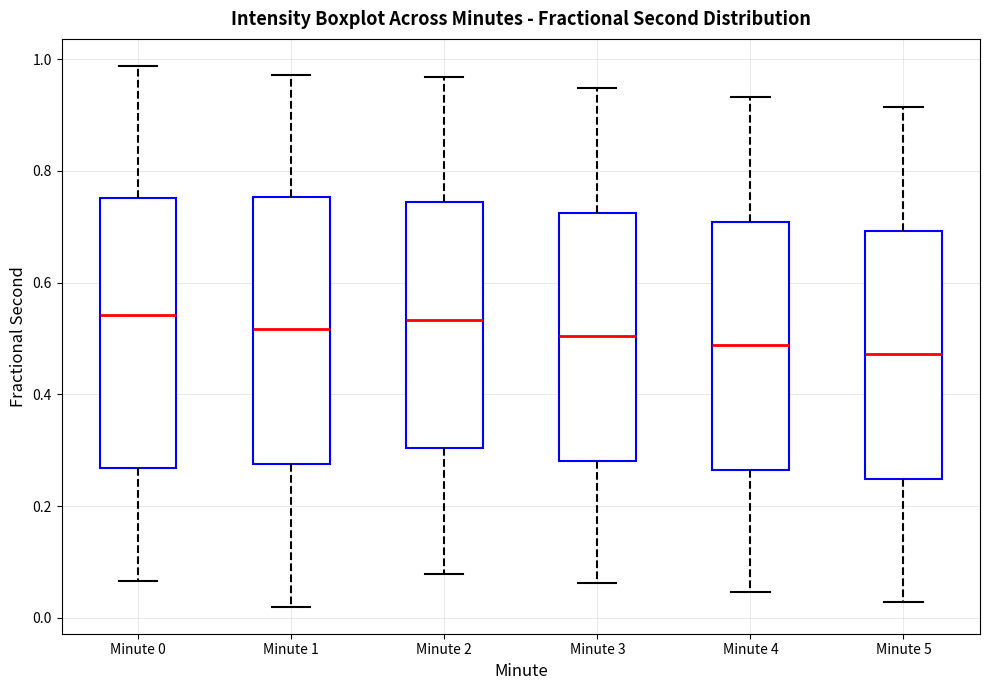

Reading left to right, read every box against the y-axis: the position of its median line, the range the box covers, and the ends of its whiskers. The values are not printed on the chart, so give them approximately, as read against the axis.

Minute 0: median 0.54, box 0.26 to 0.76, whiskers 0.06 to 0.98
Minute 1: median 0.52, box 0.28 to 0.76, whiskers 0.02 to 0.98
Minute 2: median 0.54, box 0.30 to 0.74, whiskers 0.08 to 0.96
Minute 3: median 0.50, box 0.28 to 0.72, whiskers 0.06 to 0.94
Minute 4: median 0.48, box 0.26 to 0.70, whiskers 0.04 to 0.94
Minute 5: median 0.48, box 0.24 to 0.70, whiskers 0.02 to 0.92